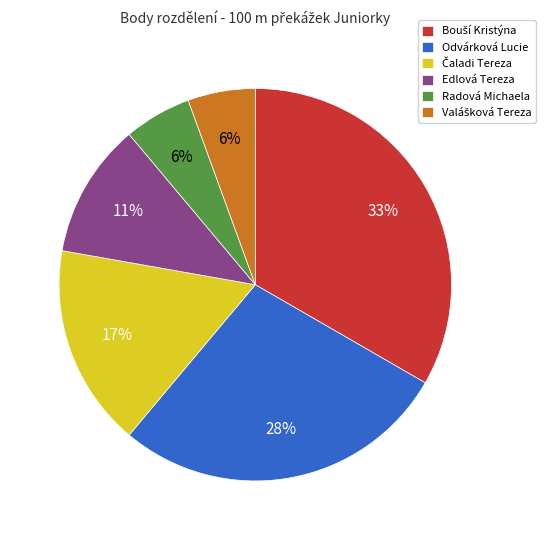

Is there a majority slice in this chart?

No